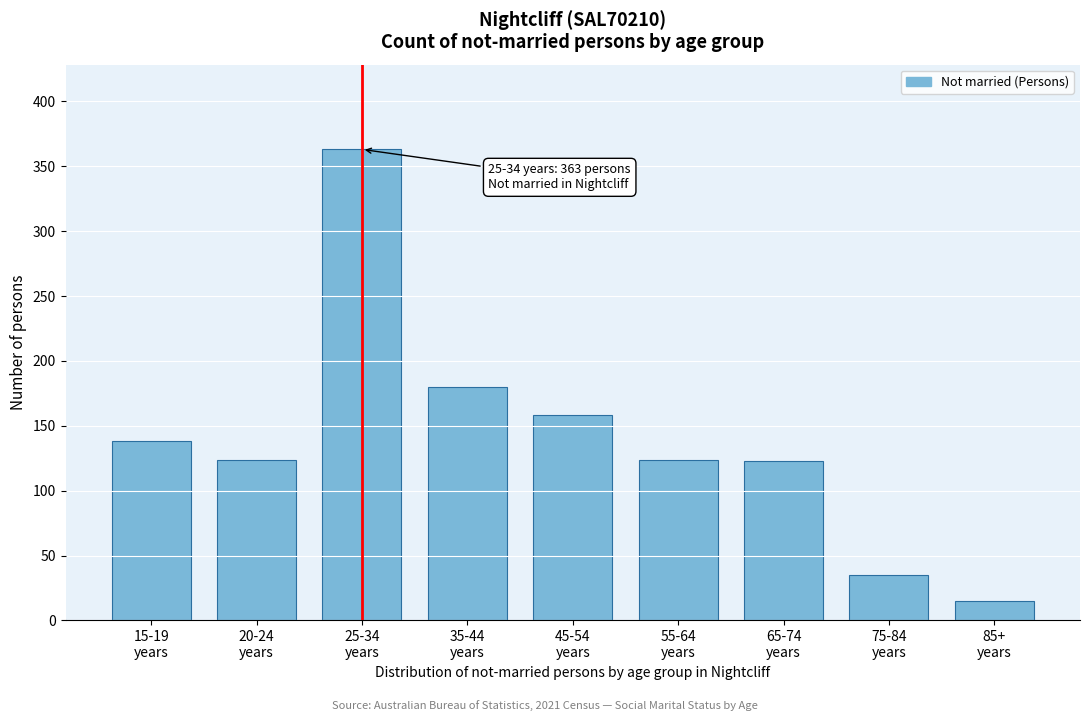

What is the difference between the second highest and second lowest values?

145